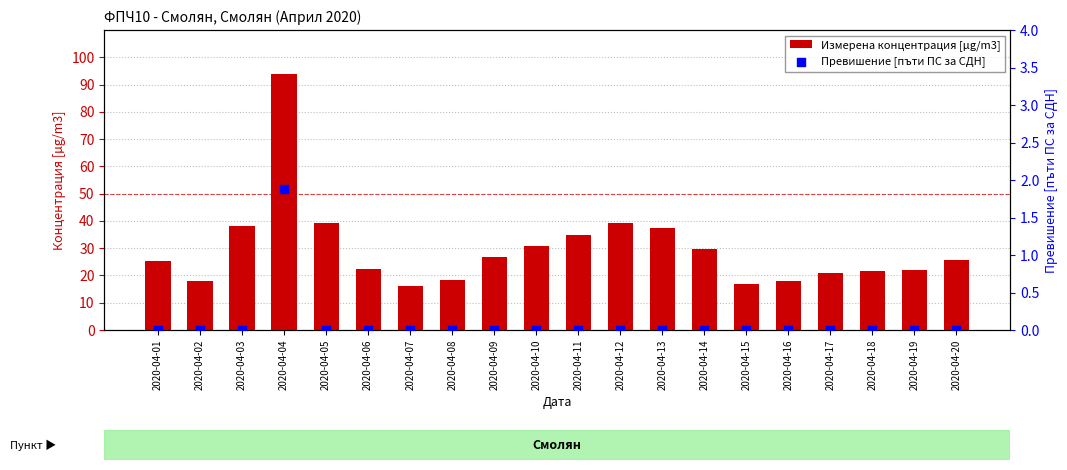

Which series has the largest Y range (max minus min)?

Измерена концентрация [µg/m3]